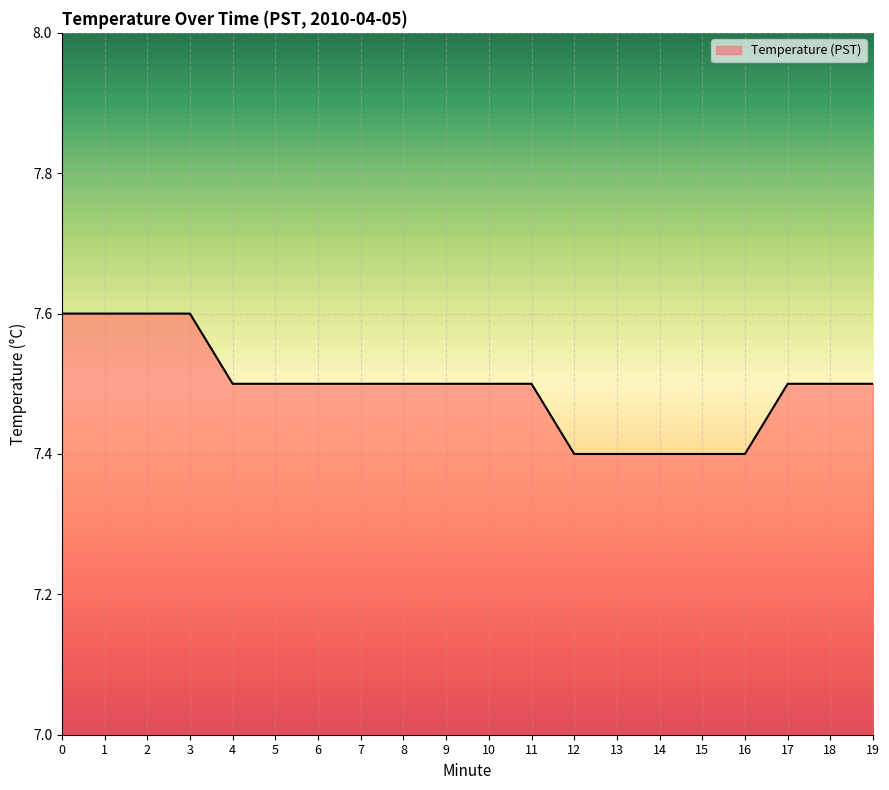

What is the smallest value displayed?

7.4